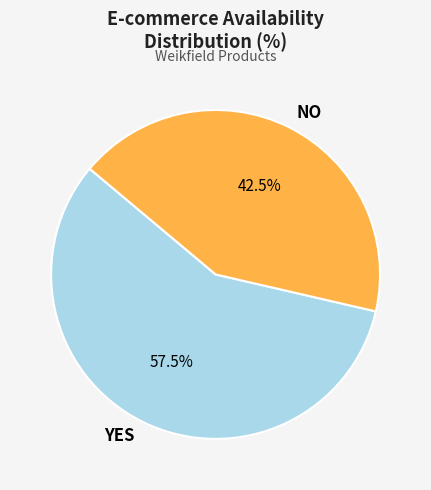

Rank the categories by value from highest to lowest.

YES, NO